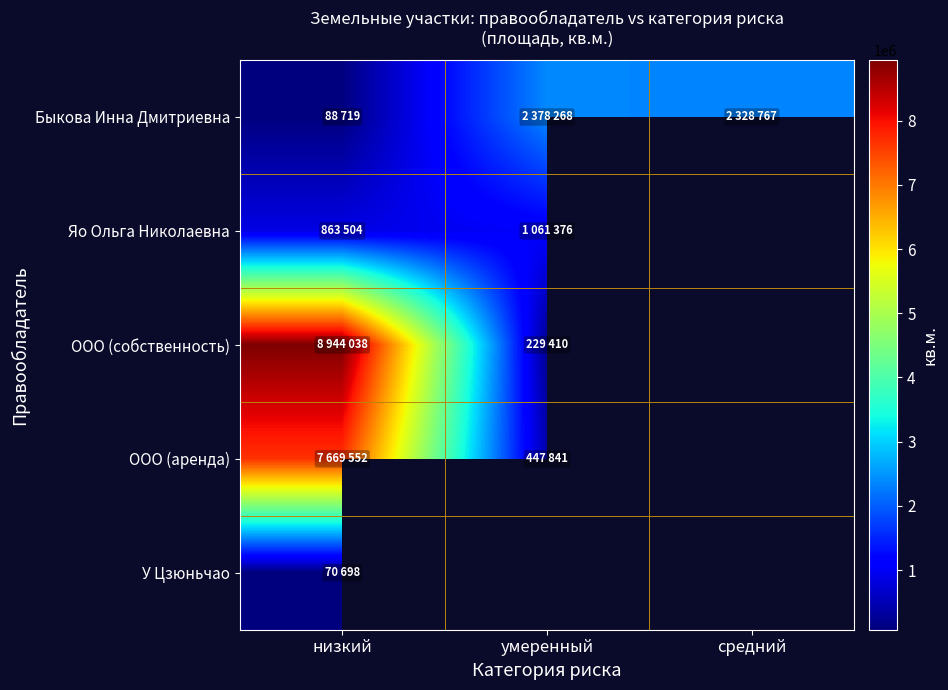

Which category has the highest value in the Быкова Инна Дмитриевна series?

умеренный